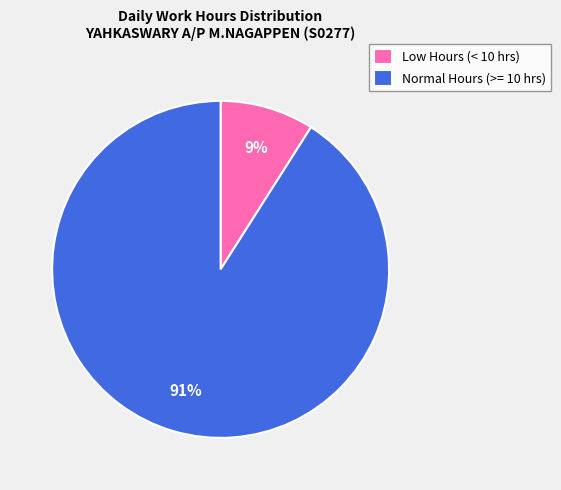

Is there any slice that represents more than half of the pie?

Yes